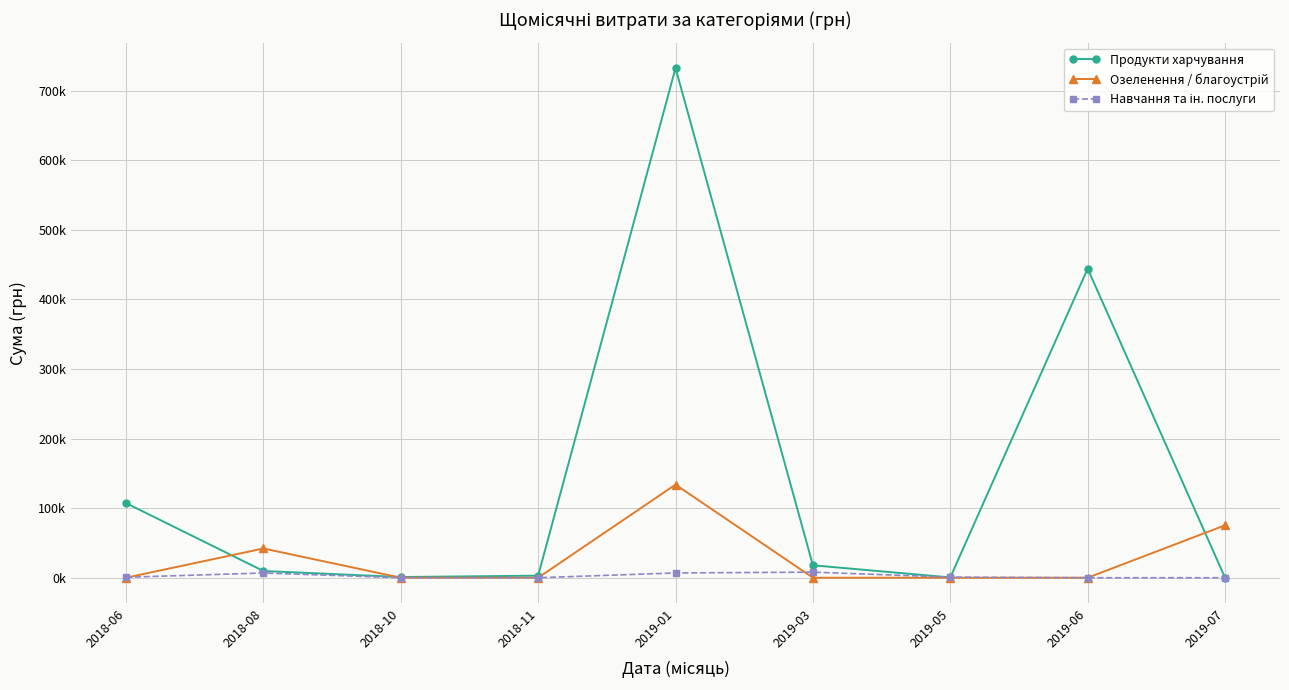

How many categories are shown in the chart?

9